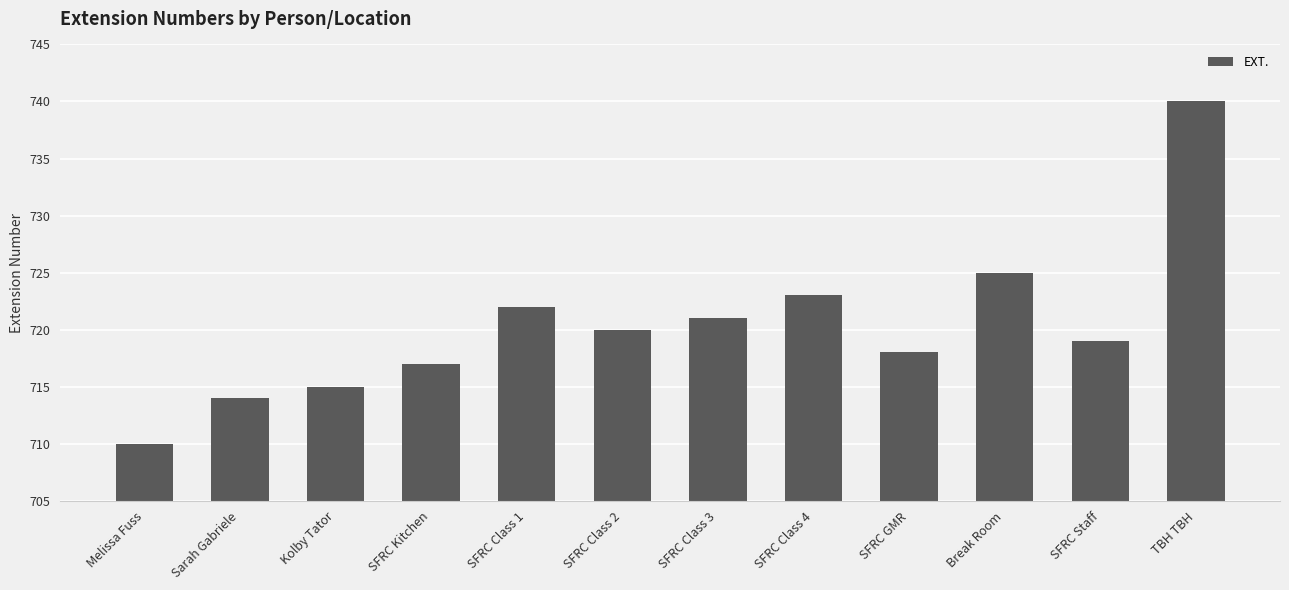

Reading left to right, list all the values displayed in this chart.

Melissa Fuss=710	Sarah Gabriele=714	Kolby Tator=715	SFRC Kitchen=717	SFRC Class 1=722	SFRC Class 2=720	SFRC Class 3=721	SFRC Class 4=723	SFRC GMR=718	Break Room=725	SFRC Staff=719	TBH TBH=740